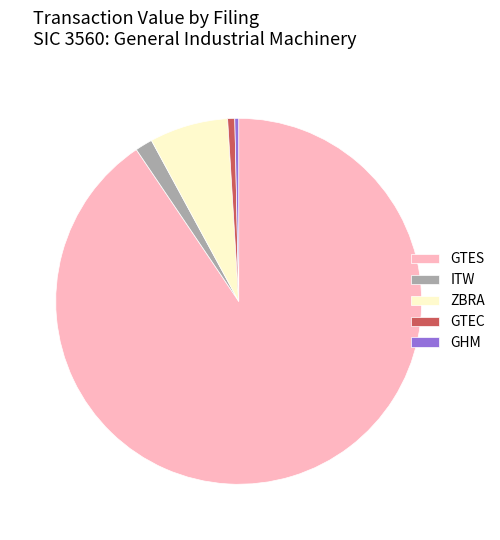

Combined, do ITW and GTES account for over 50%?

Yes